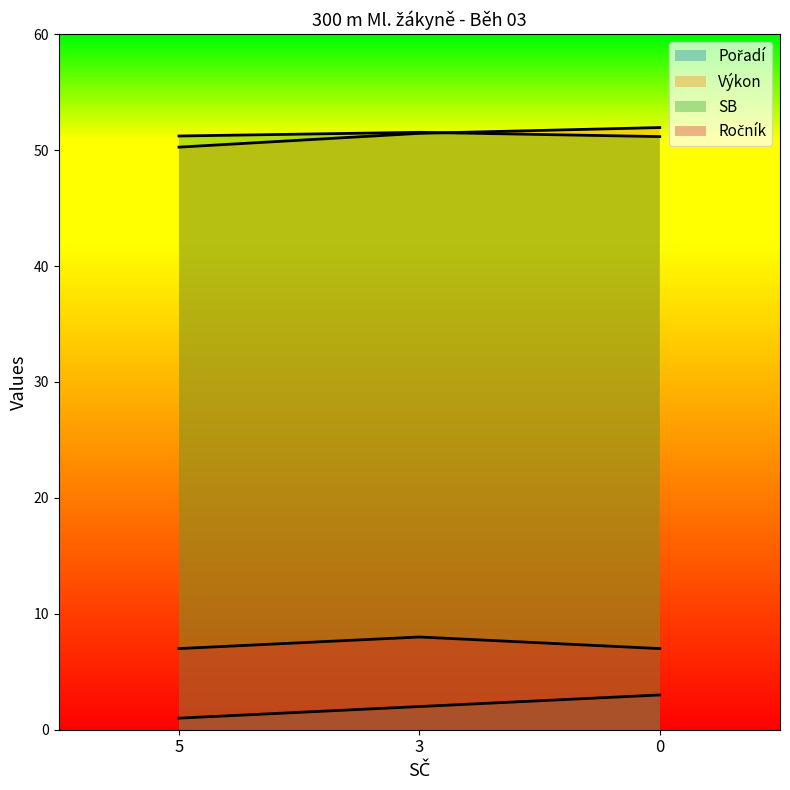

Count the Ročník values in the range 7 to 8.

3